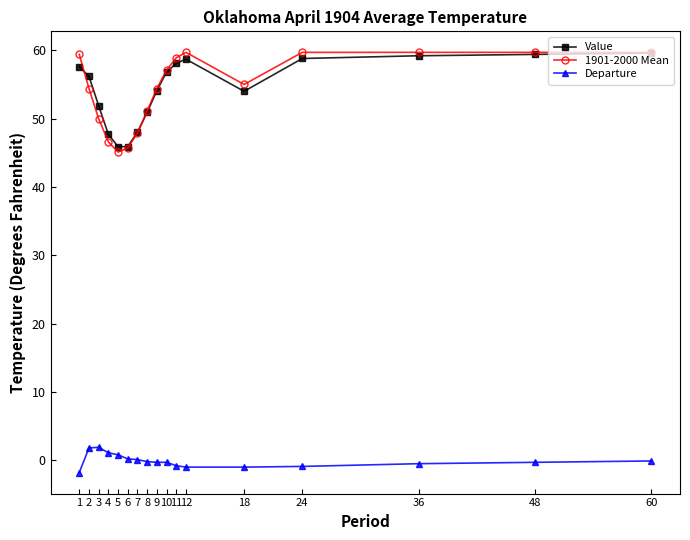

Which series has the largest range (max minus min)?

1901-2000 Mean